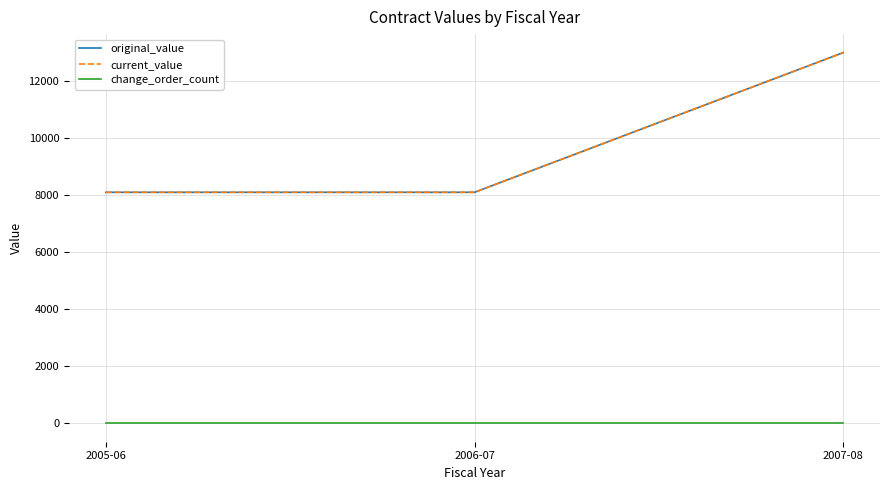

Reading left to right, extract all data points from this chart.

original_value: 2005-06=8100	2006-07=8100	2007-08=13000
current_value: 2005-06=8100	2006-07=8100	2007-08=13000
change_order_count: 2005-06=0	2006-07=0	2007-08=0